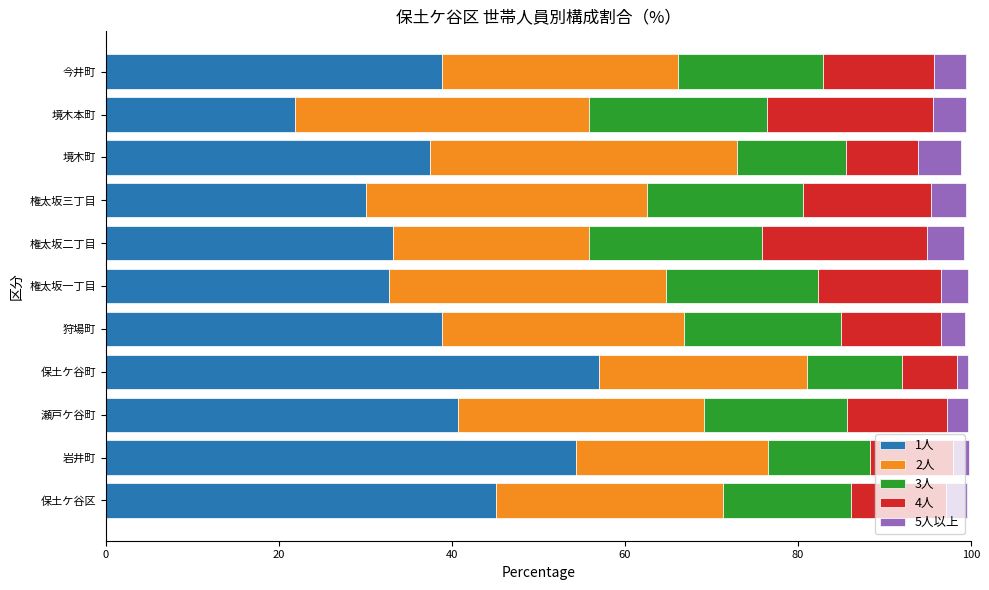

The 1人 series shows 45.1 at 保土ケ谷区. True or false?

True